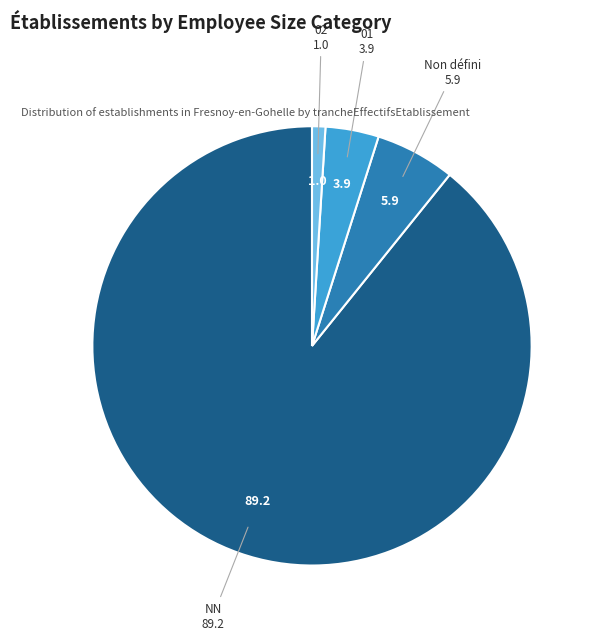

Count the number of slices in the pie.

4